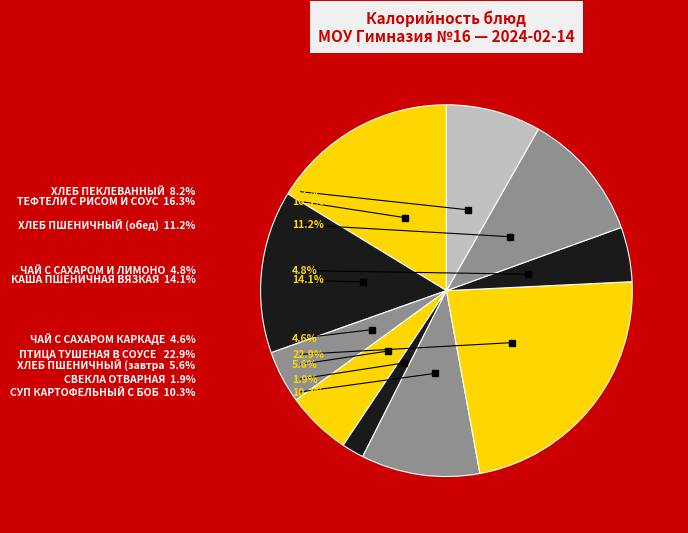

To the nearest percent, what is the average slice percentage?

10%